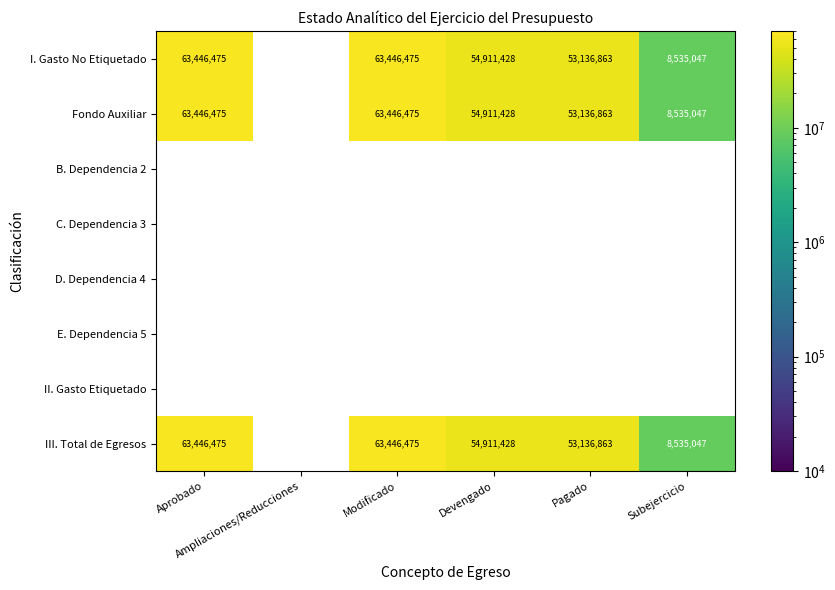

What is the greatest value displayed?

63446475.0